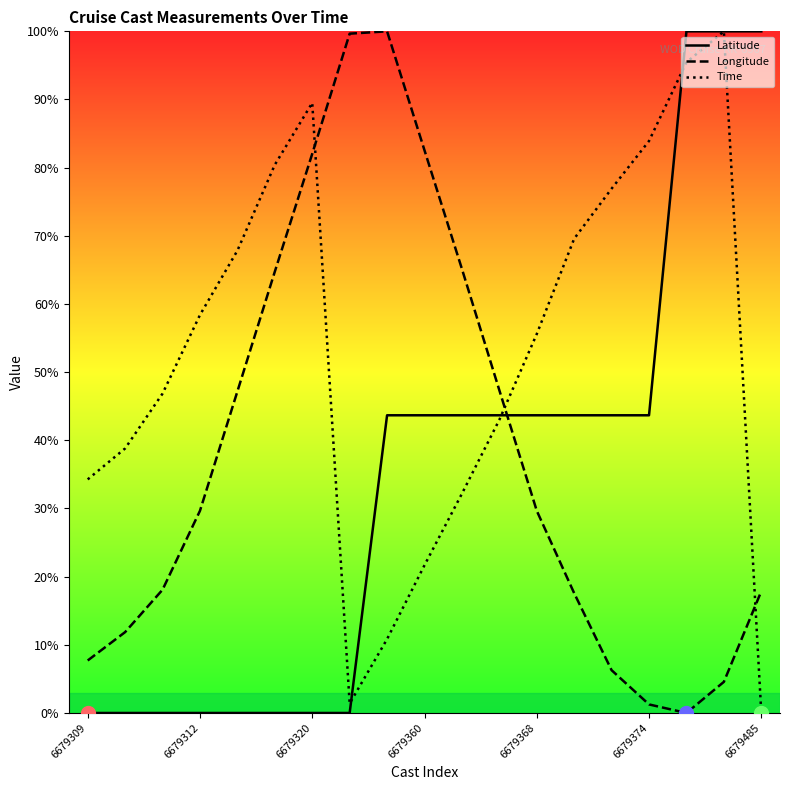

The Latitude series shows 69.5 at 6679368. True or false?

False